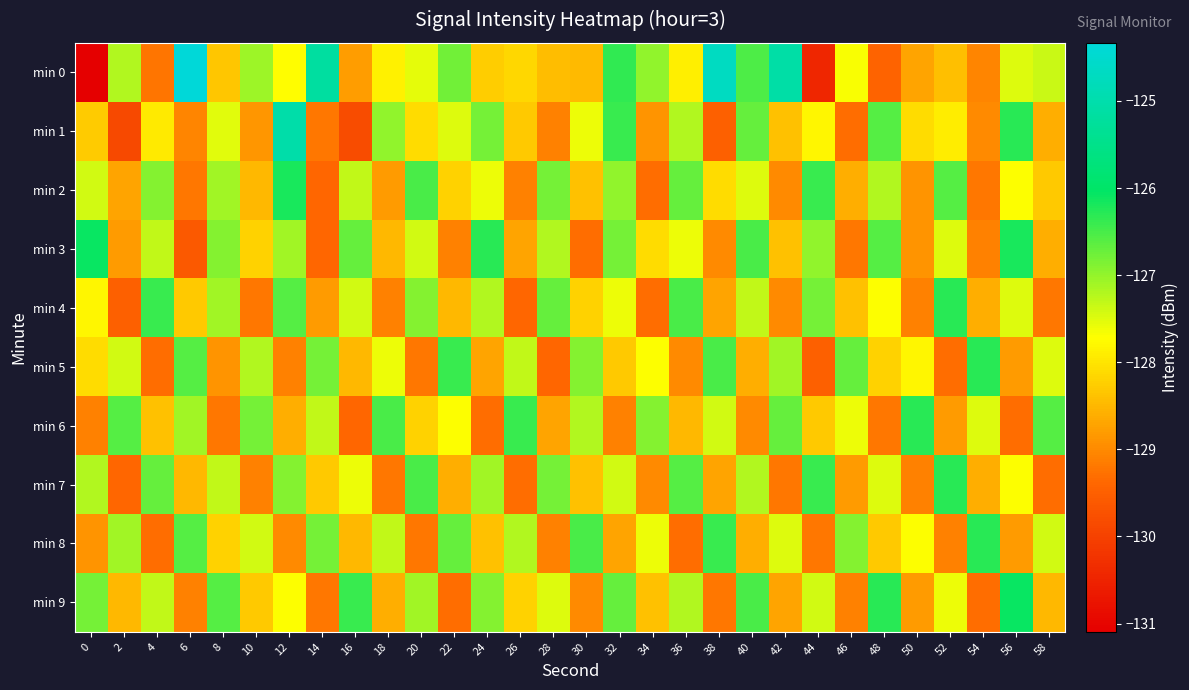

What is the difference between the highest and lowest values at 2?

3.3